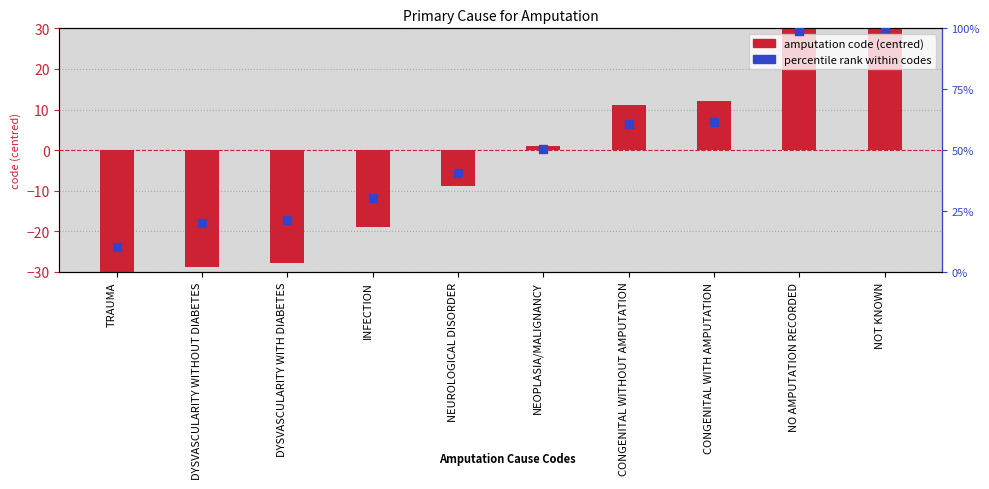

Which series has the largest total across all categories?

percentile rank within codes